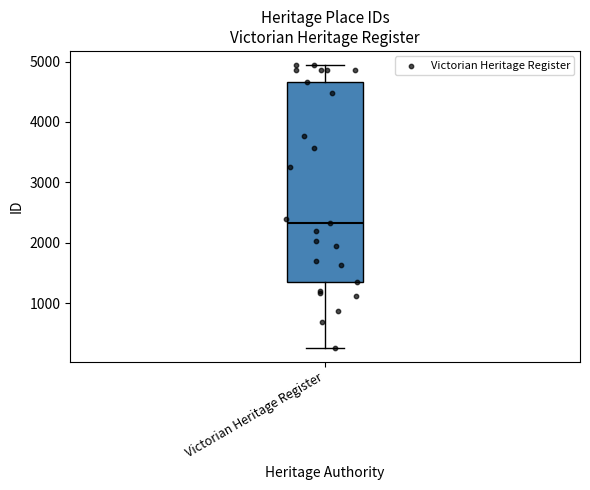

Transcribe this box plot: give where the median line is, the range the box spans, and where the two whiskers end, as read against the y-axis. The values are not printed on the chart, so give them approximately, as read against the axis.

median 2300, box 1400 to 4700, whiskers 300 to 4900